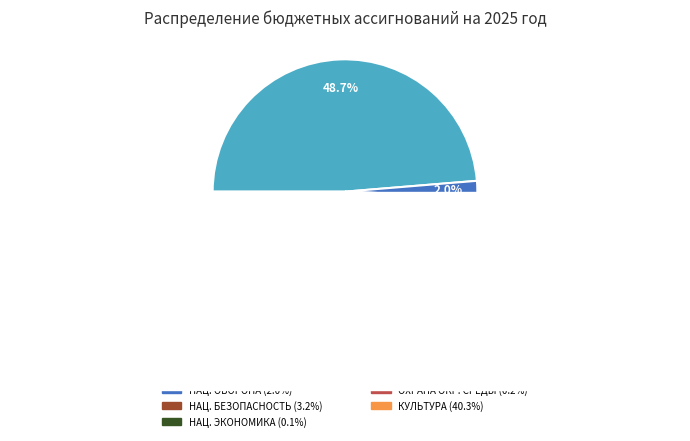

To the nearest percent, what percentage of the pie is ОБЩЕГОСУДАРСТВЕННЫЕ ВОПРОСЫ?

49%